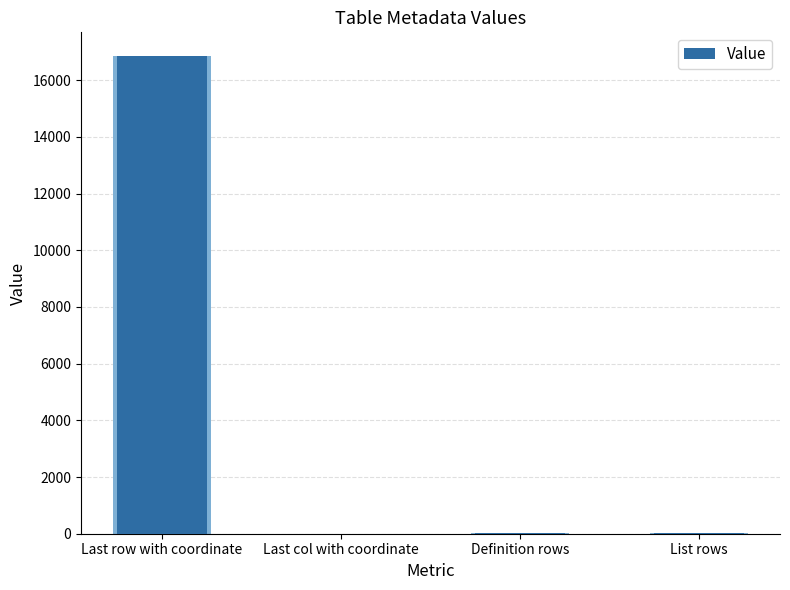

At which label does the data first exceed 11?

Last row with coordinate